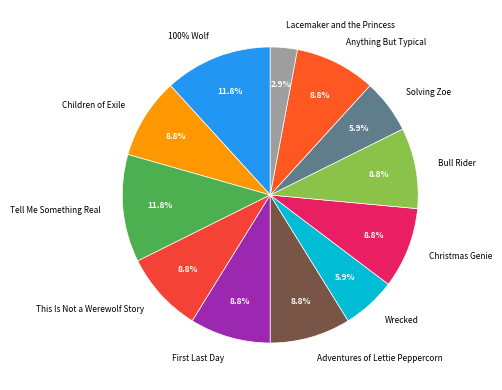

Does Adventures of Lettie Peppercorn account for over 50% of the chart?

No